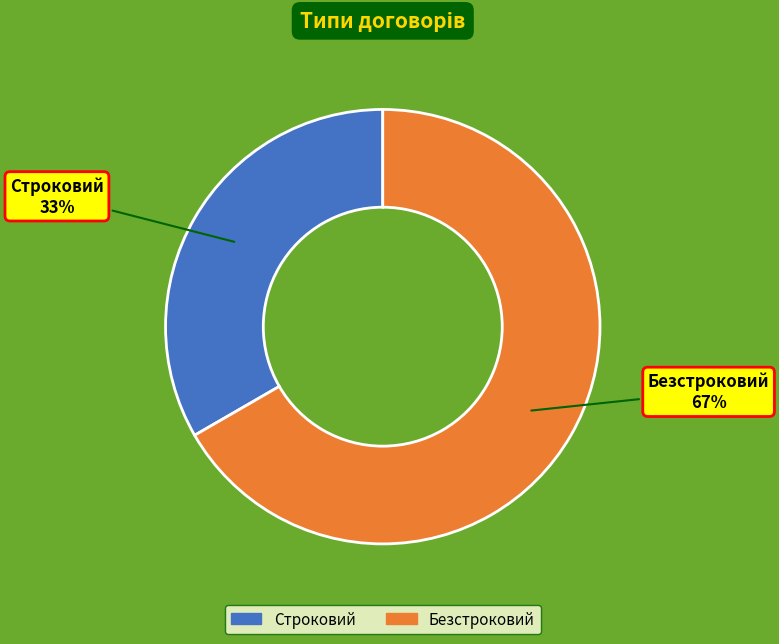

To the nearest percent, what is the average slice percentage?

50%